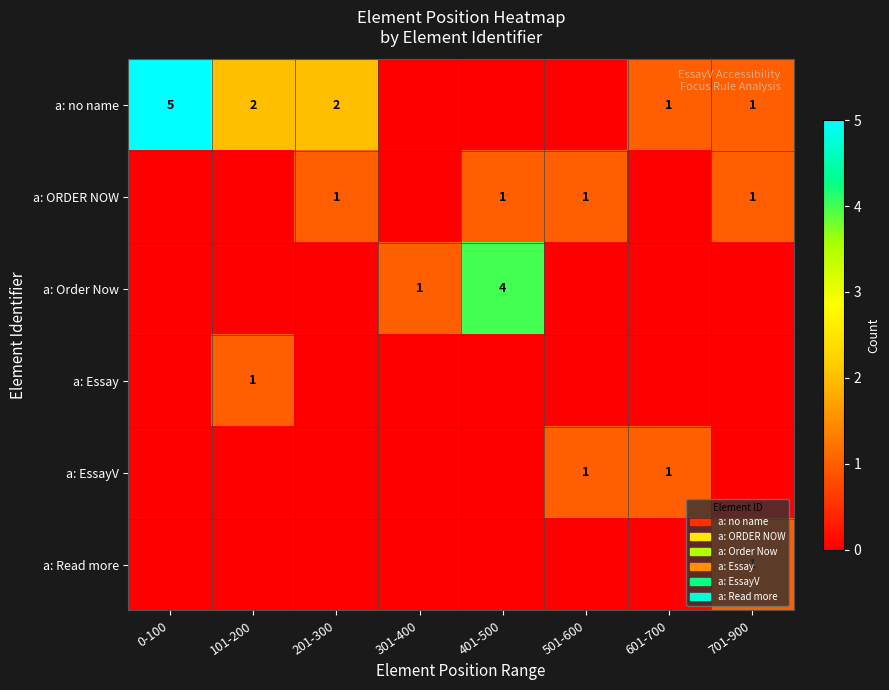

At how many categories does at least one series exceed 4?

1